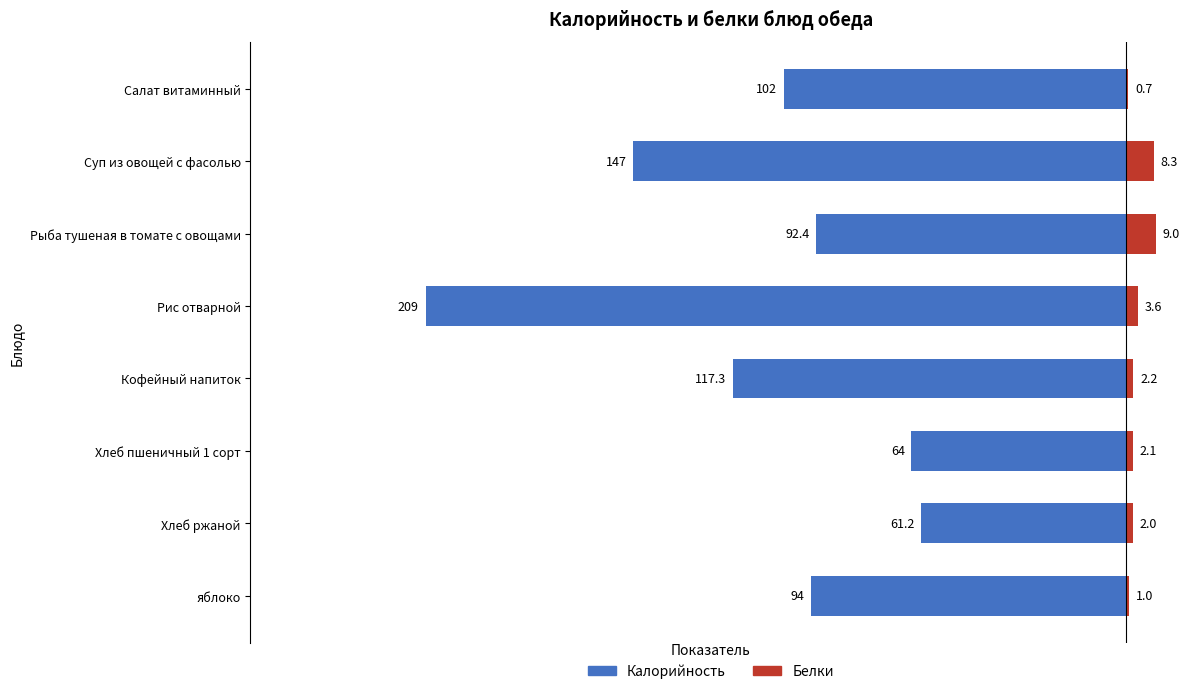

What is the approximate value of Белки at Хлеб пшеничный 1 сорт?

2.1